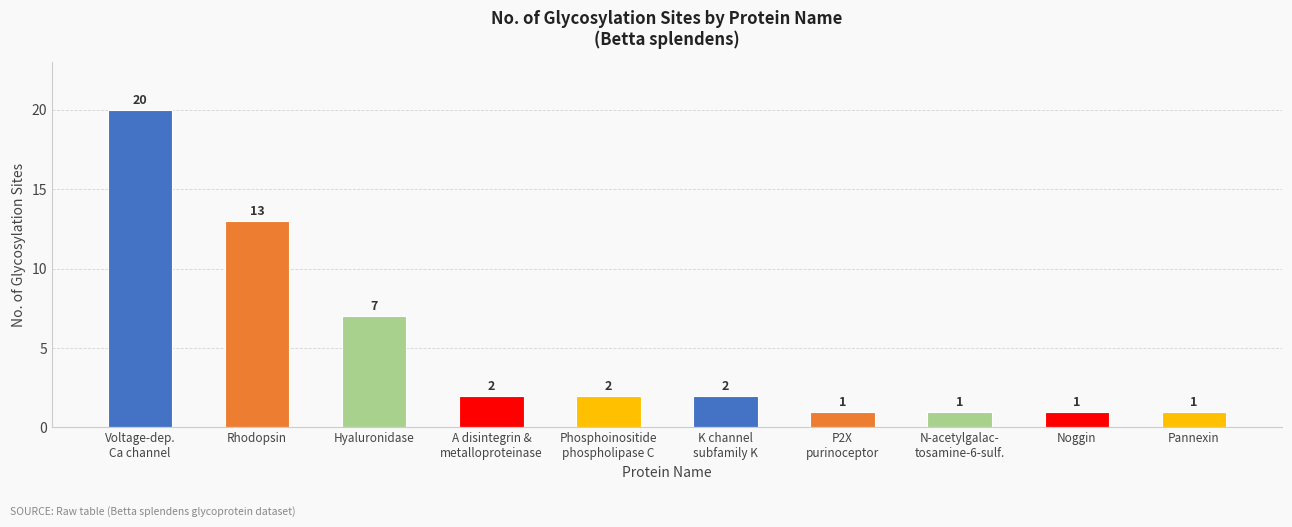

How many values are below 2?

4